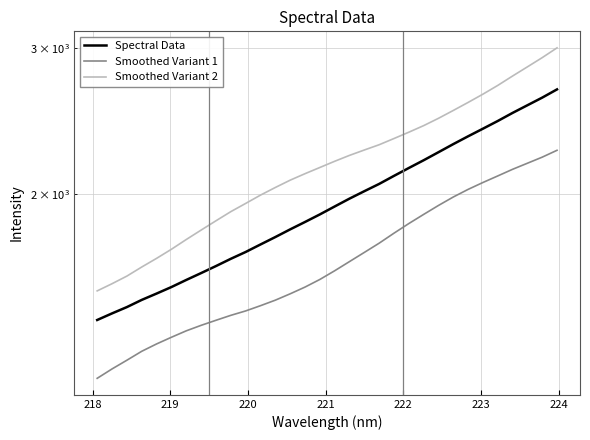

True or false: Smoothed Variant 2 has more than 0 points higher than both neighbors.

False